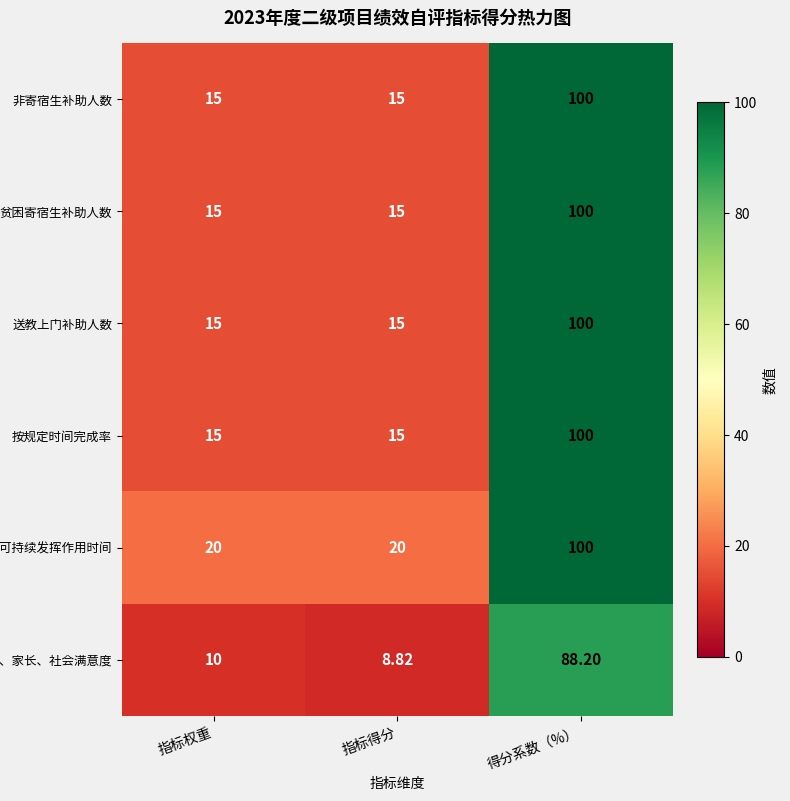

At which category does the chart reach its minimum across all series?

指标得分